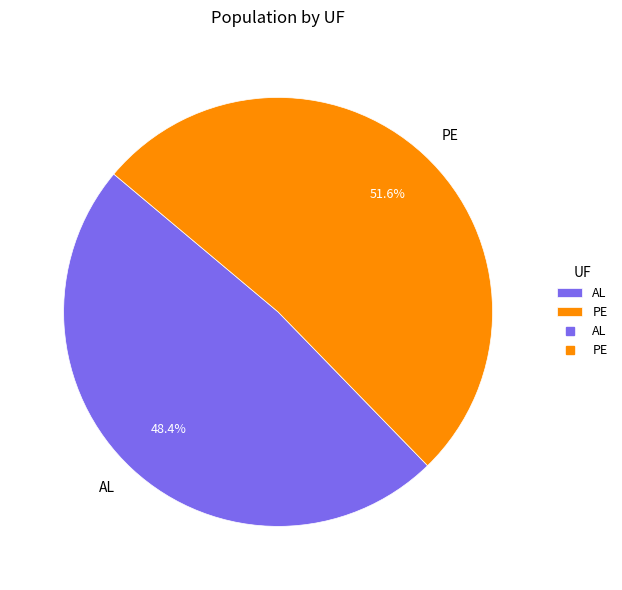

Rank the categories by value from lowest to highest.

AL, PE